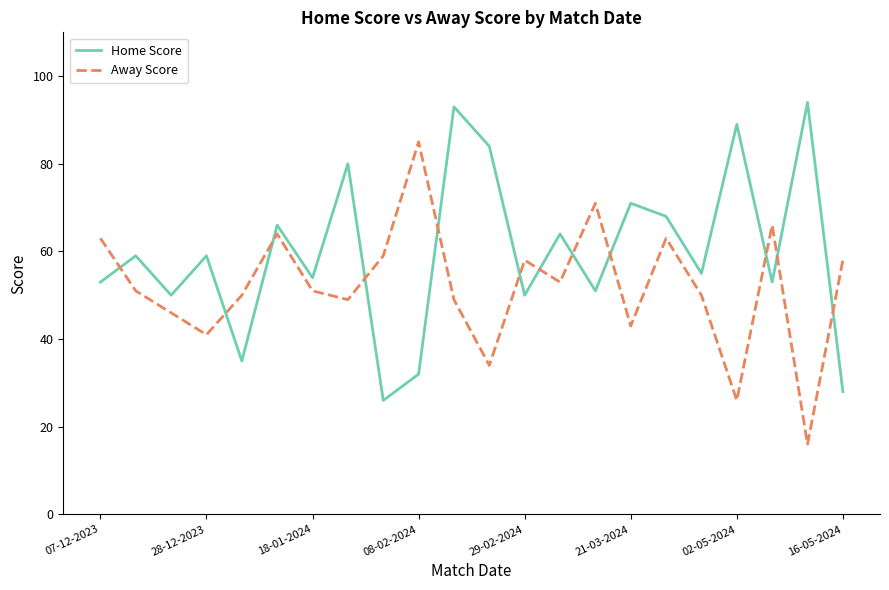

How many intersections are there between Away Score and Home Score?

12